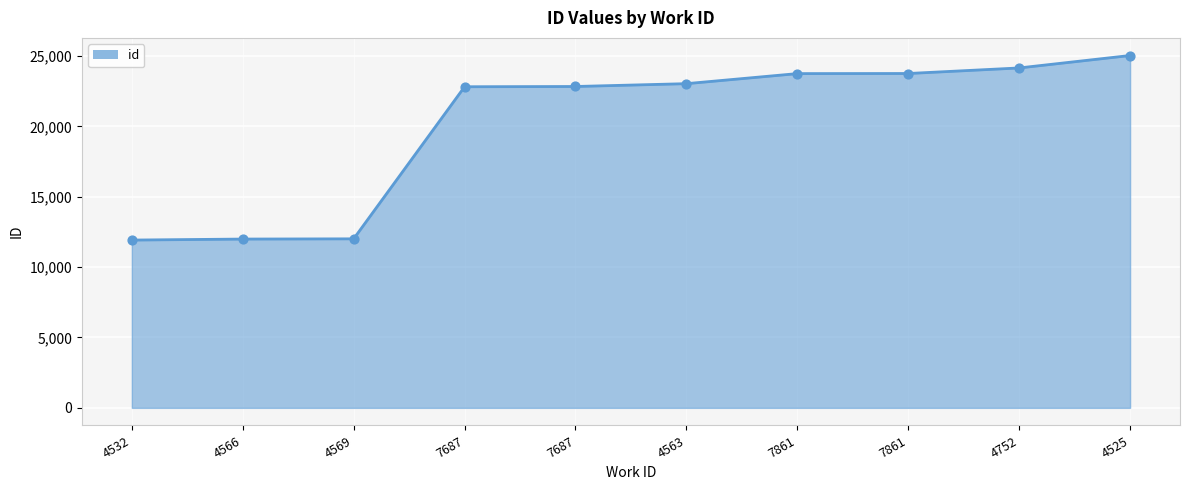

Is this an area chart (filled region under the line)?

Yes